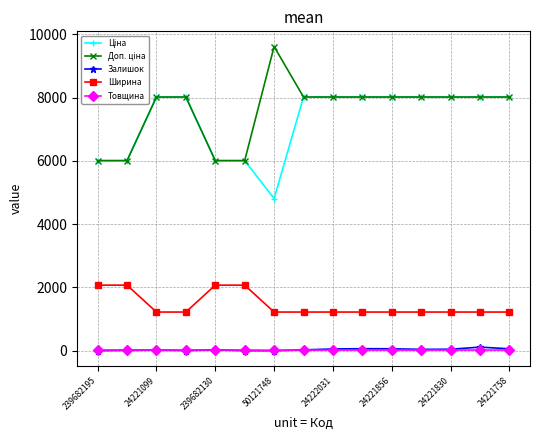

At how many categories does at least one series exceed 6851?

11